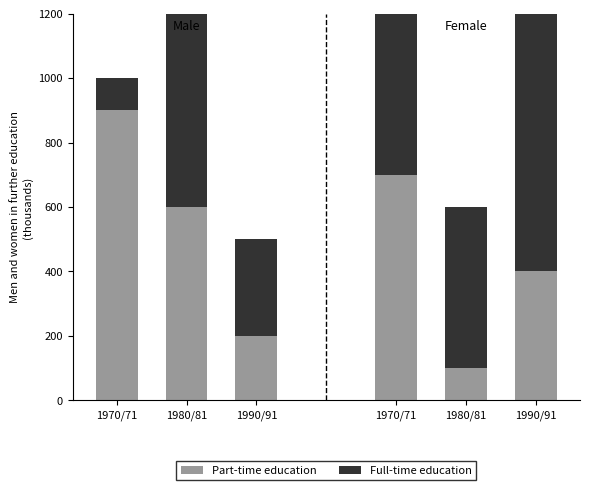

True or false: Full-time education has a value of 300 at 1990/91.

True